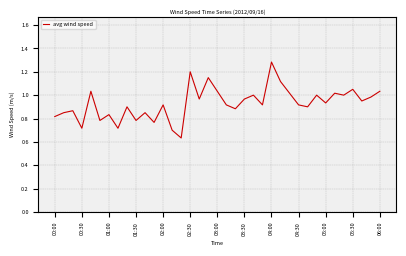

How many lines are shown in the chart?

1